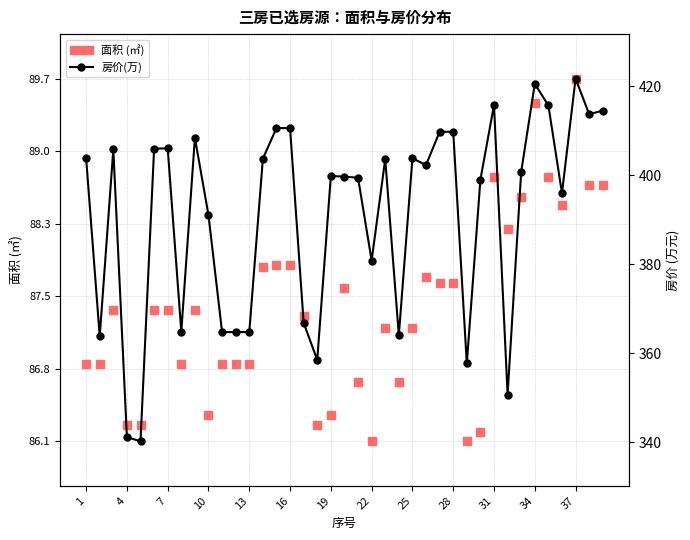

Which series reaches the maximum Y coordinate?

面积 (㎡)